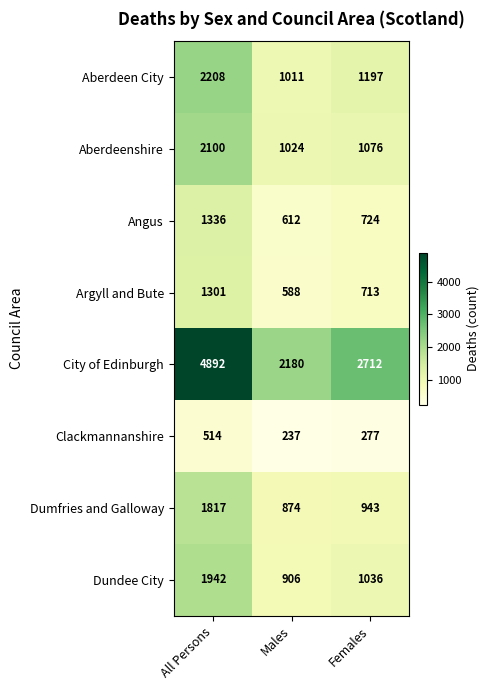

At which category is the sum across all series the highest?

All Persons